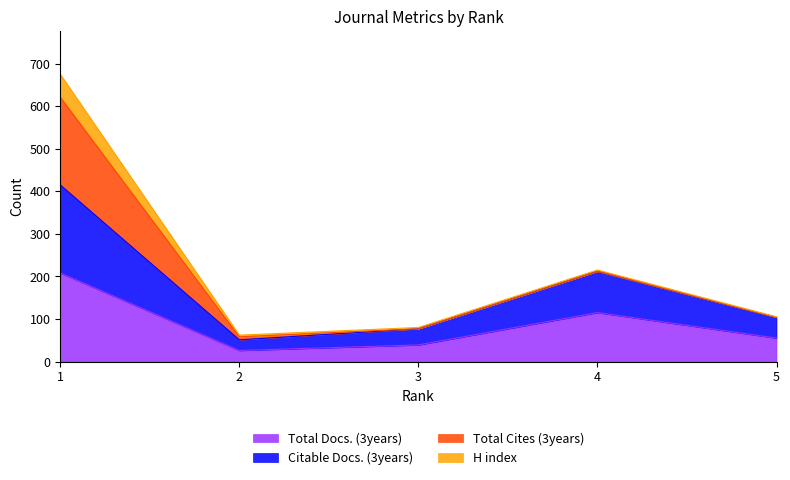

How many data points does each series have?

5